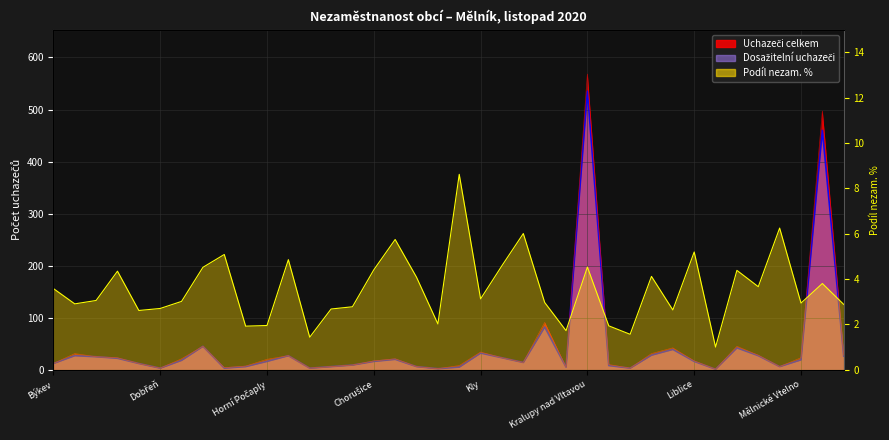

What is the approximate value of Uchazeči celkem at Malý Újezd?

28.0